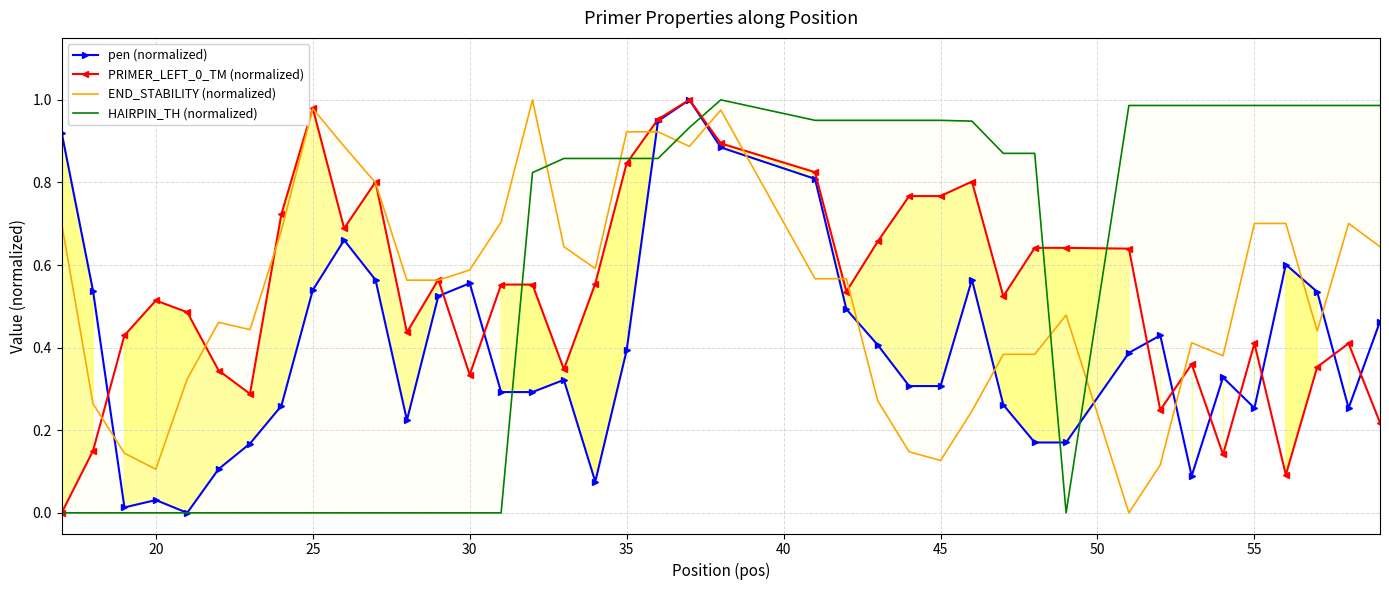

How many intersections are there between PRIMER_LEFT_0_TM (normalized) and pen (normalized)?

10